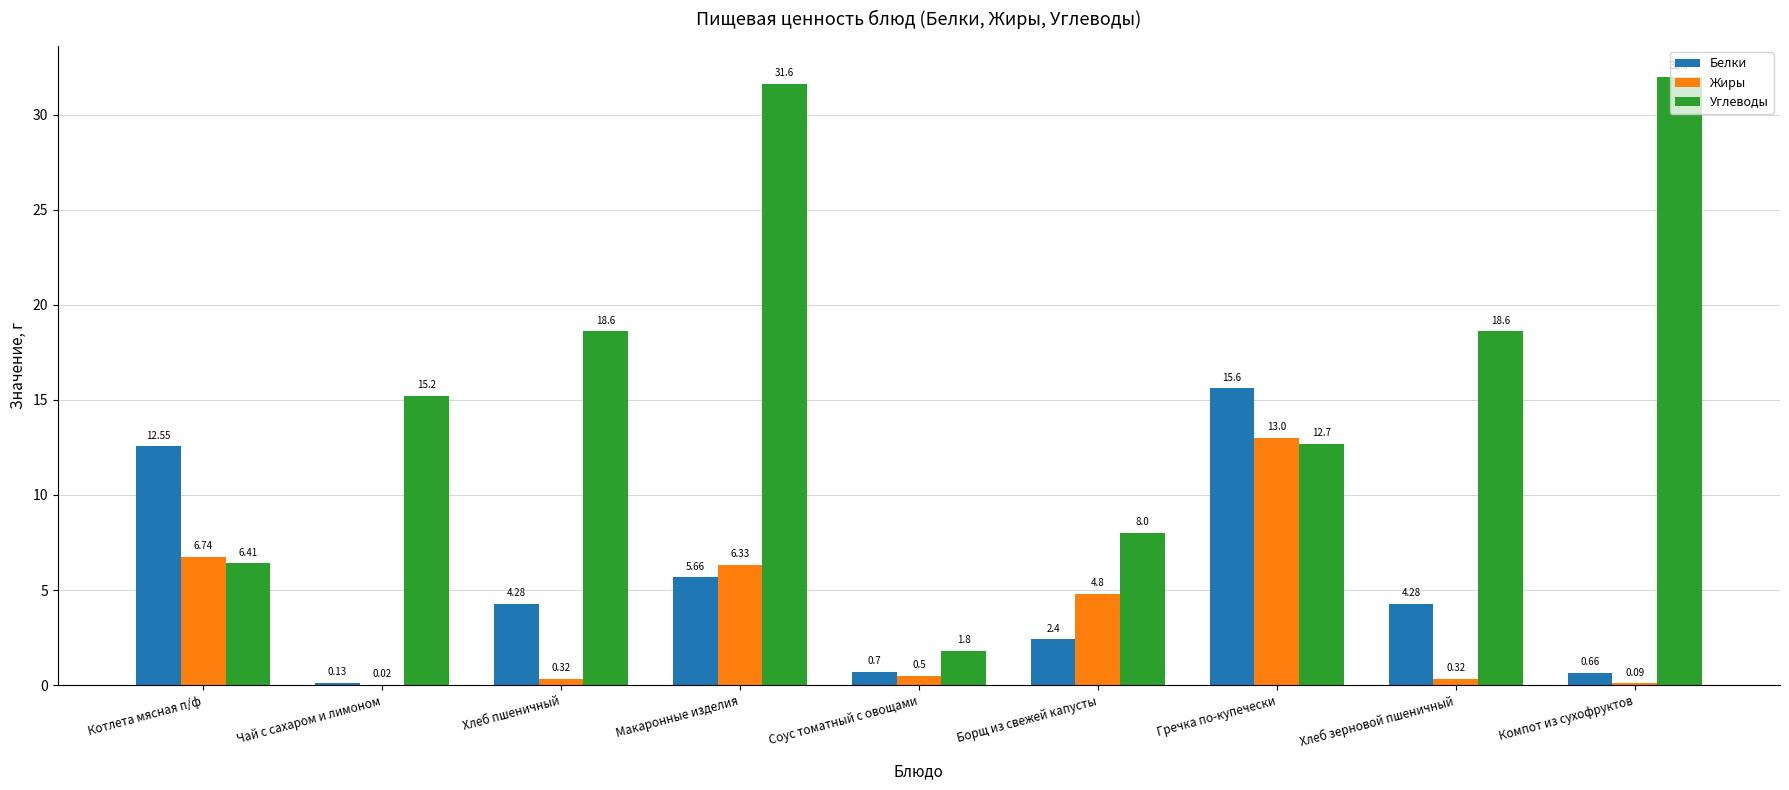

Between Котлета мясная п/ф and Борщ из свежей капусты, which series saw the biggest shift?

Белки